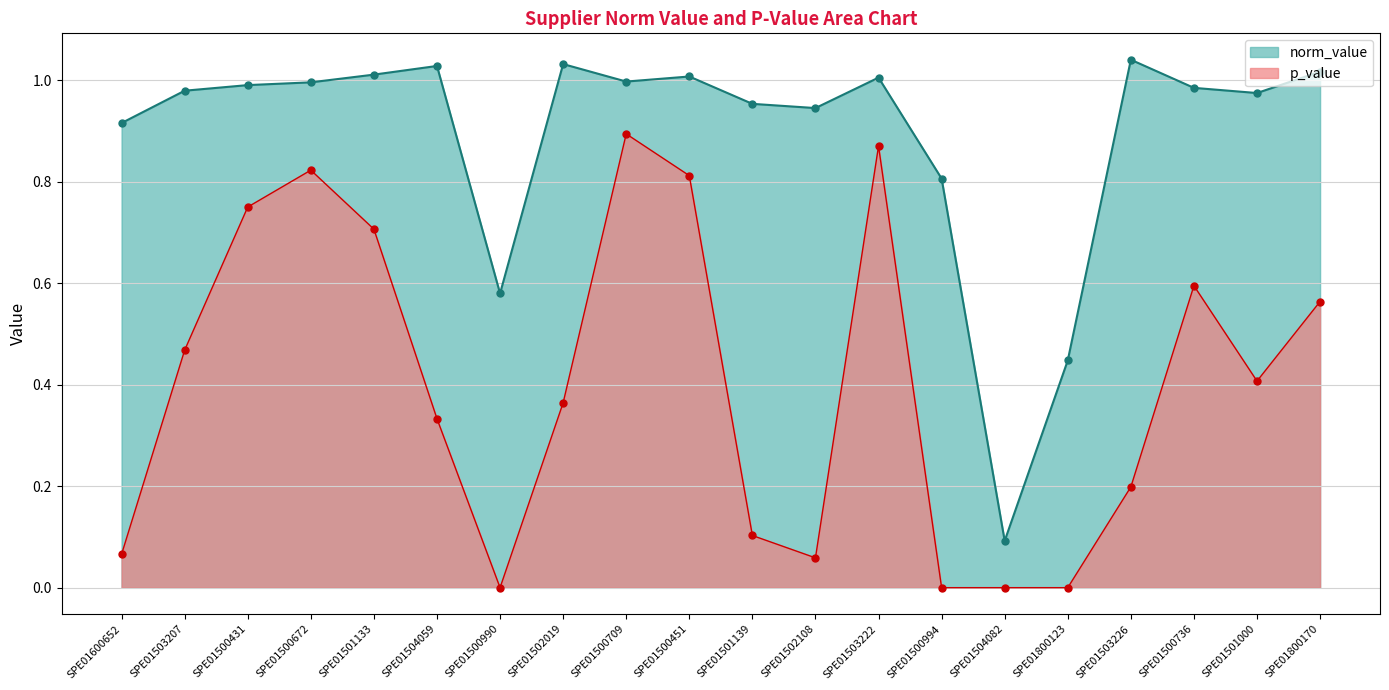

What is the difference between the maximum and minimum values in the p_value series?

0.9